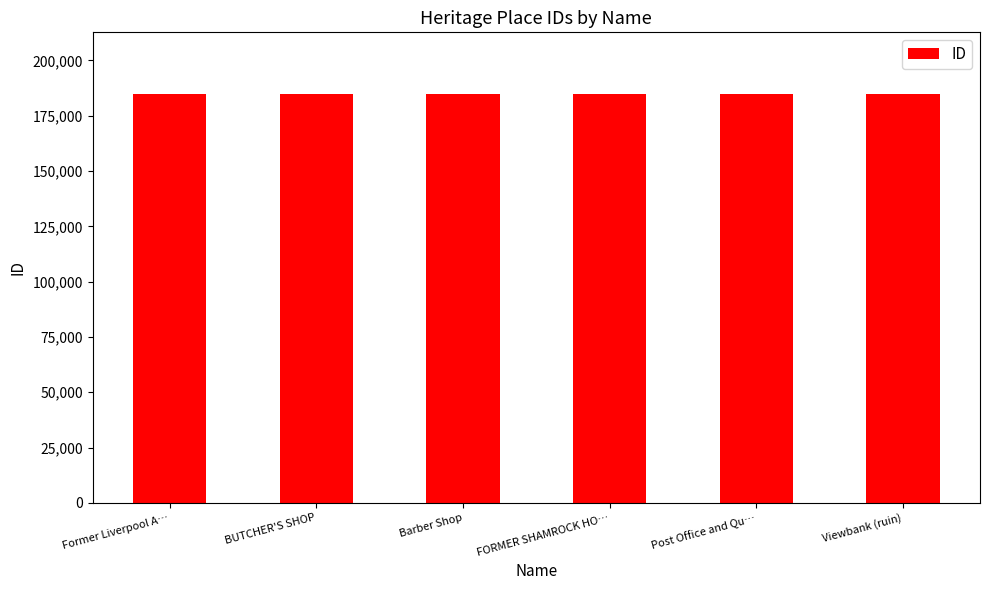

Is it true that the value at Post Office and Qu… is 184945?

True